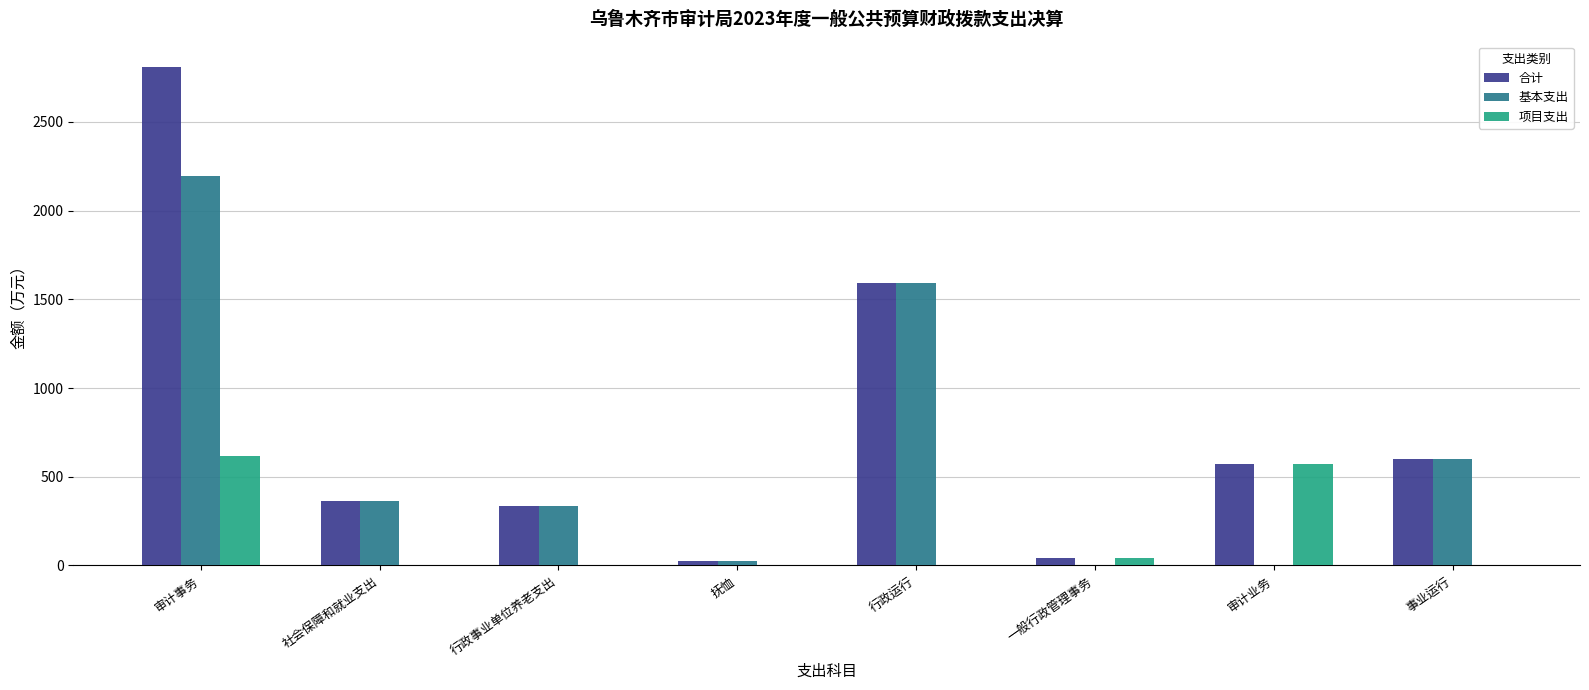

How many data points does each series have?

8